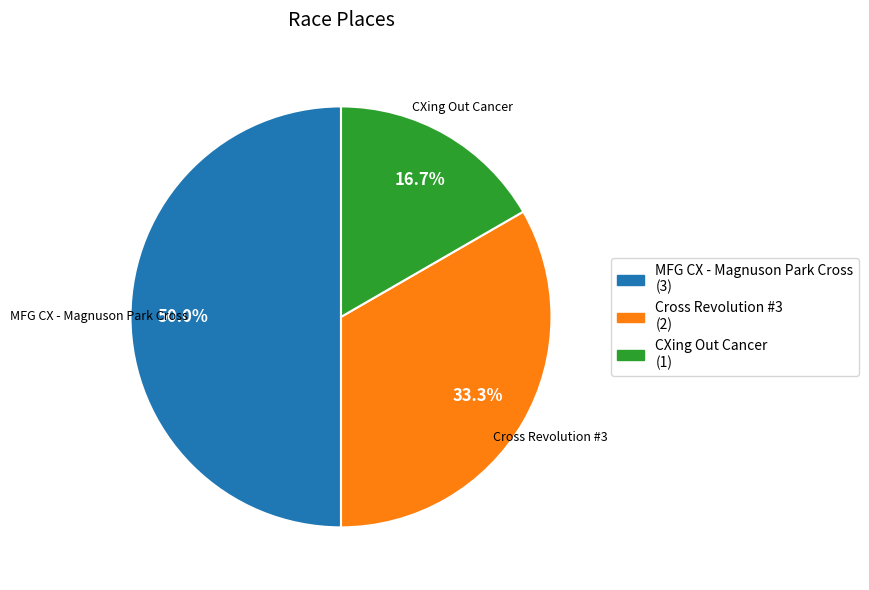

Approximately how many times larger is the value at CXing Out Cancer compared to Cross Revolution #3?

0.5